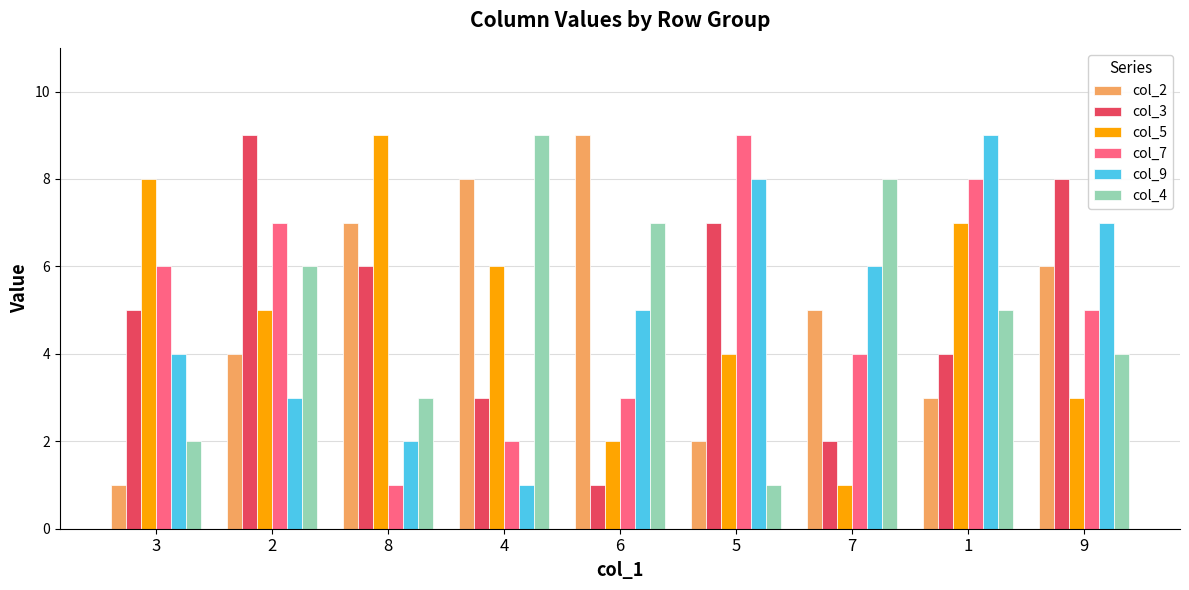

List the labels in order of col_3 value, smallest first.

6, 7, 4, 1, 3, 8, 5, 9, 2